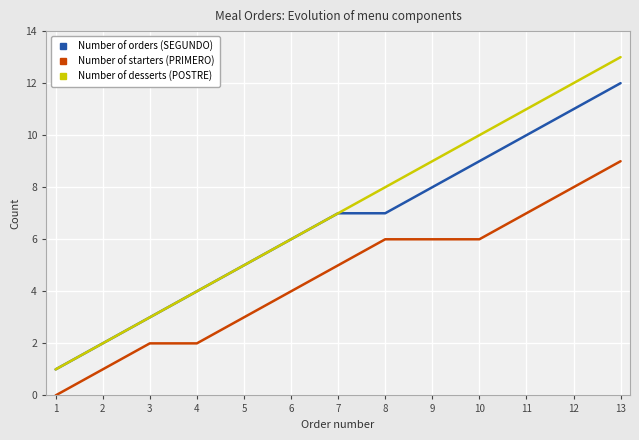

What is the approximate value of Number of desserts (POSTRE) at 6?

6